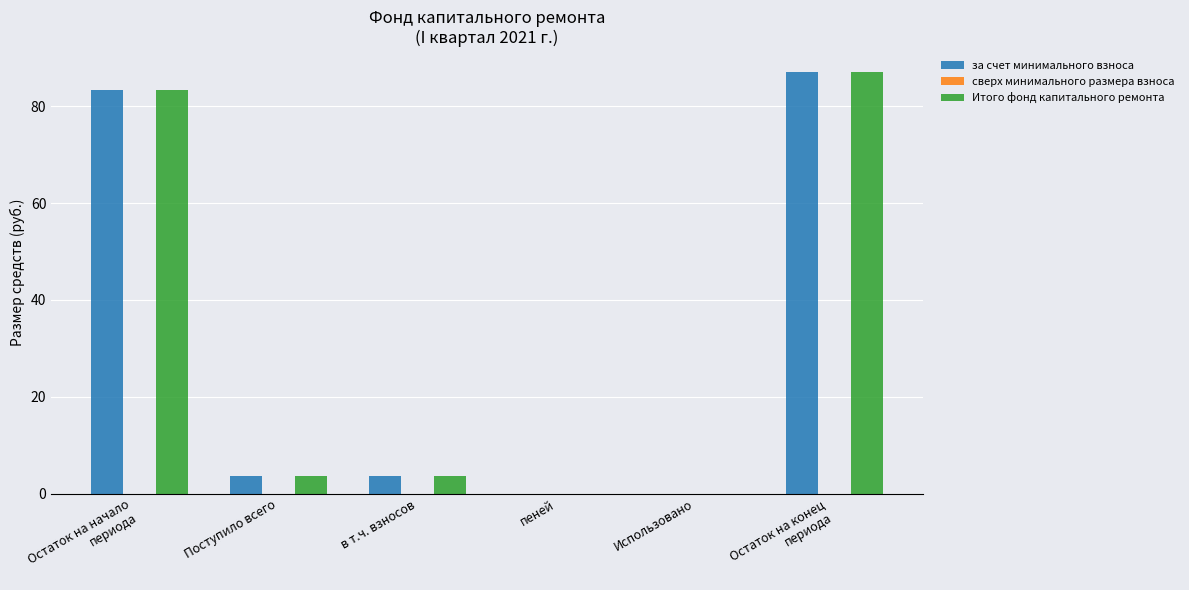

What is the highest value of the за счет минимального взноса series?

87.0